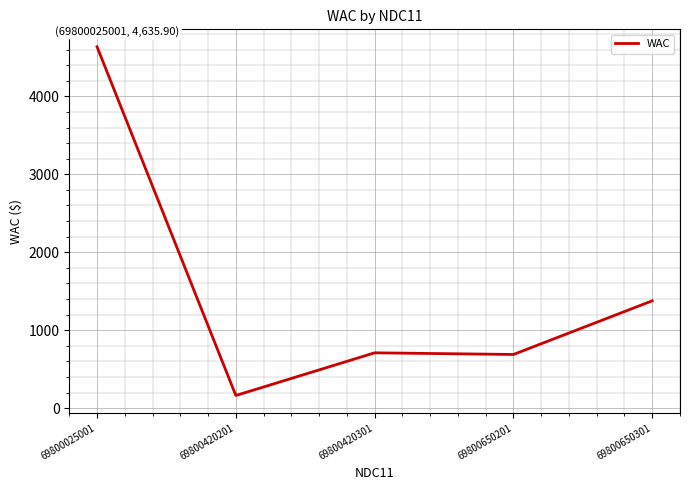

What is the change in value from 69800420301 to 69800650201?

-21.2